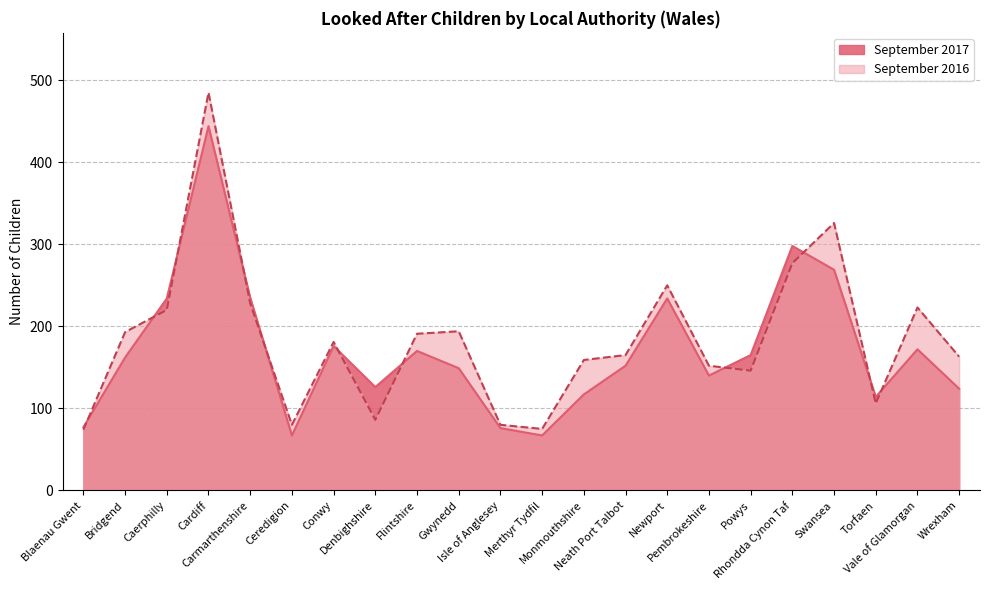

What is the spread (max minus min) of values at Swansea?

57